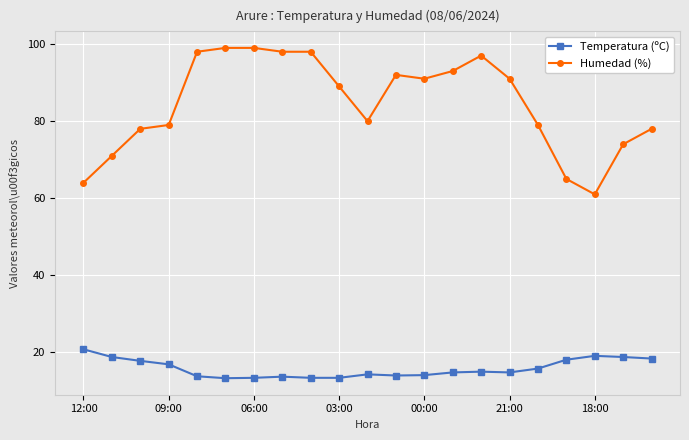

Which series has the widest spread of values?

Humedad (%)